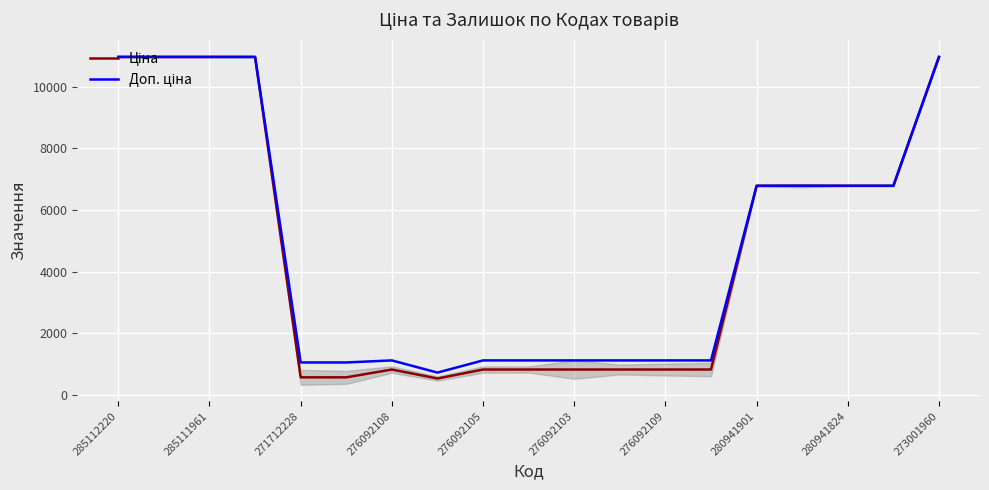

What position from the left is 273001960?

10